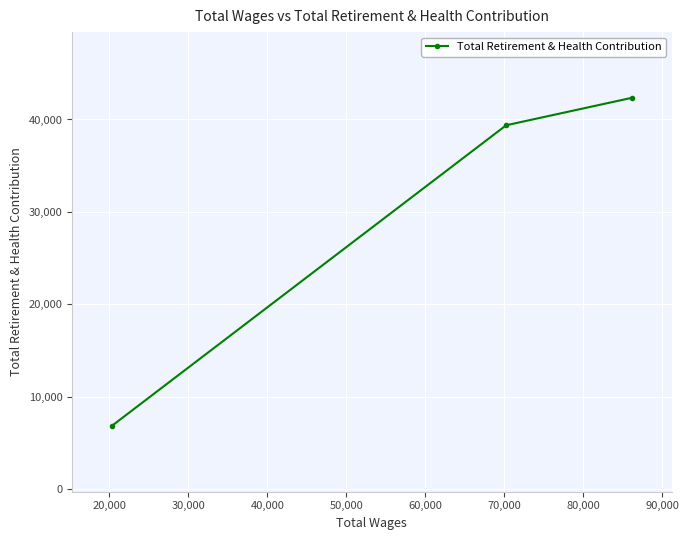

What is the sum of all values?

88546